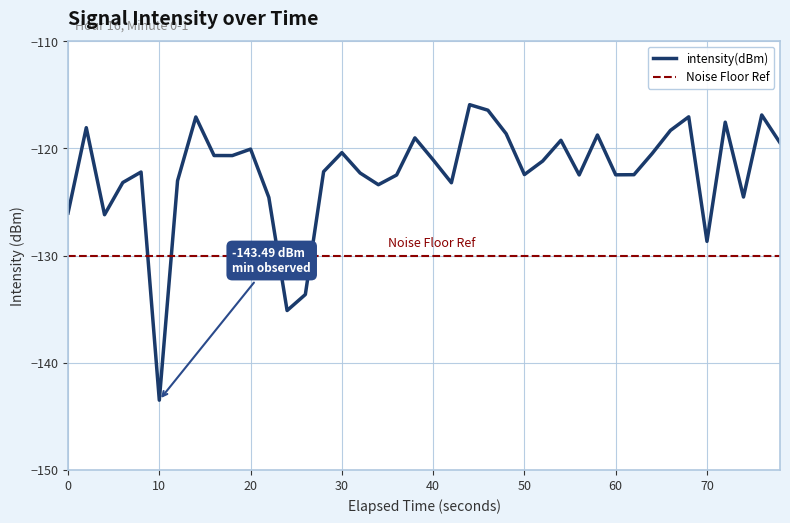

True or false: intensity(dBm) has a value of -248.7 at 10.

False